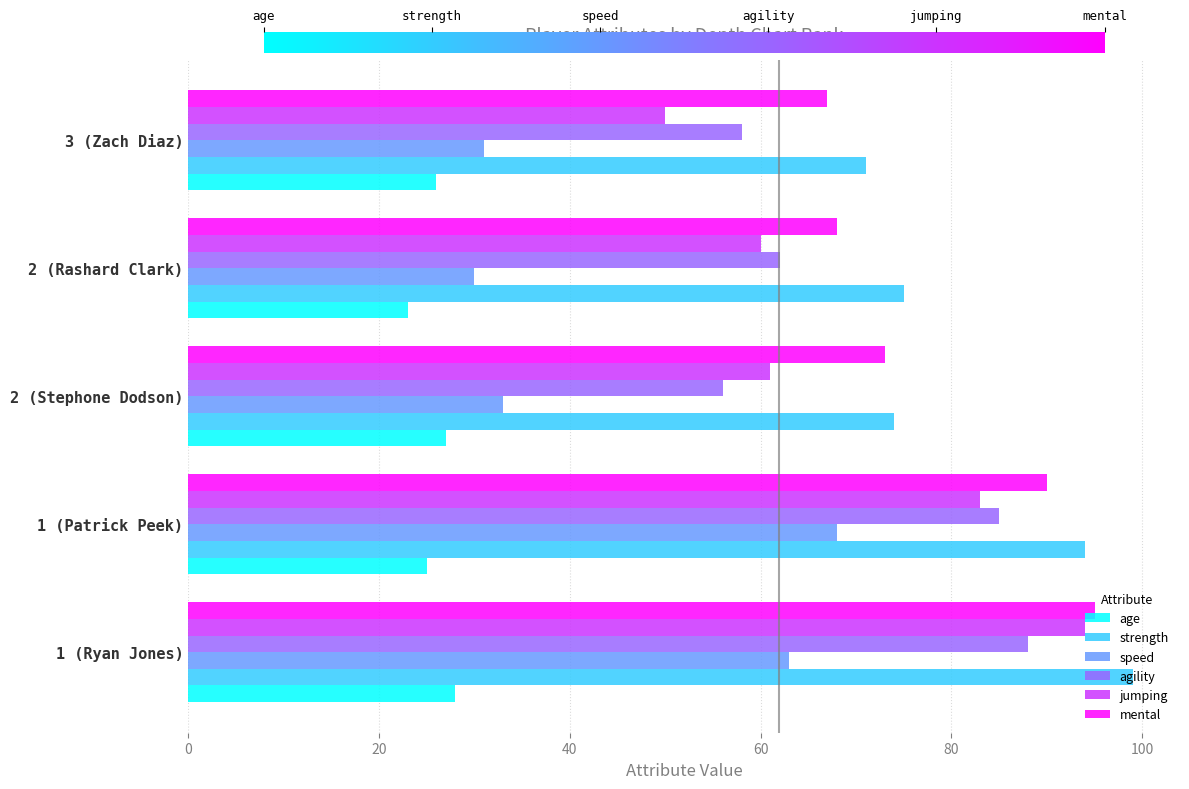

What are all the series names shown in the legend?

age, strength, speed, agility, jumping, mental